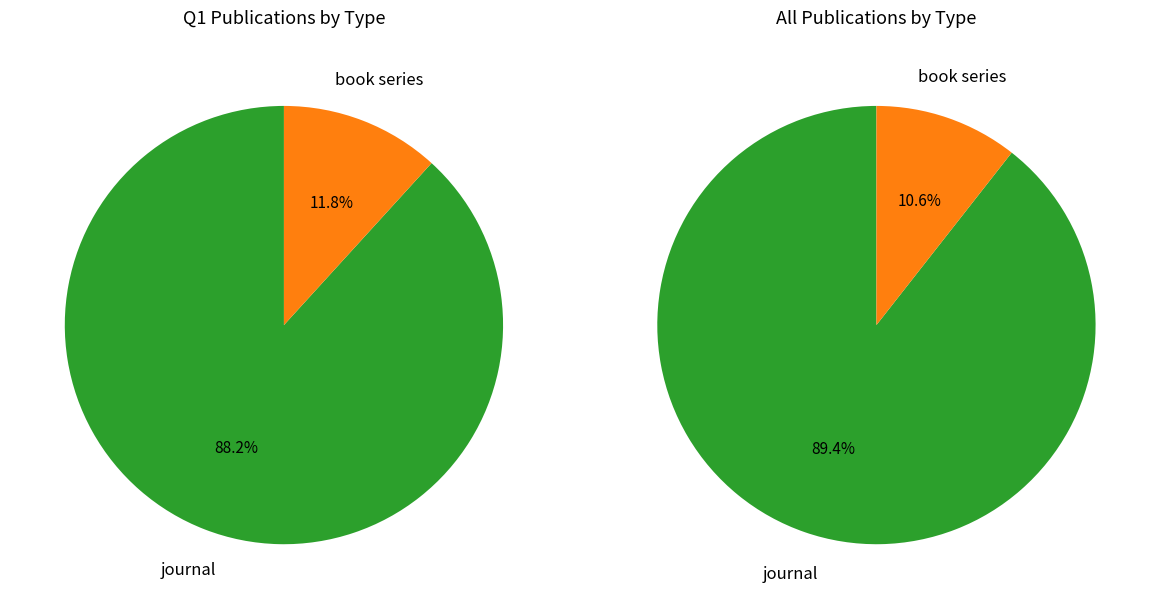

What is the change in value from journal to book series?

-67